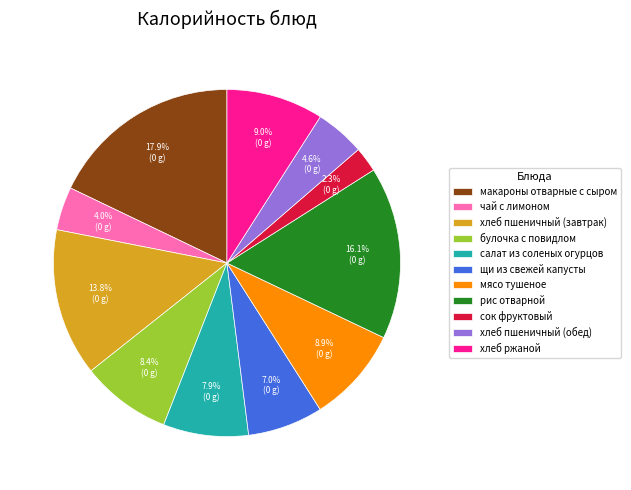

Which slice is the smallest?

сок фруктовый